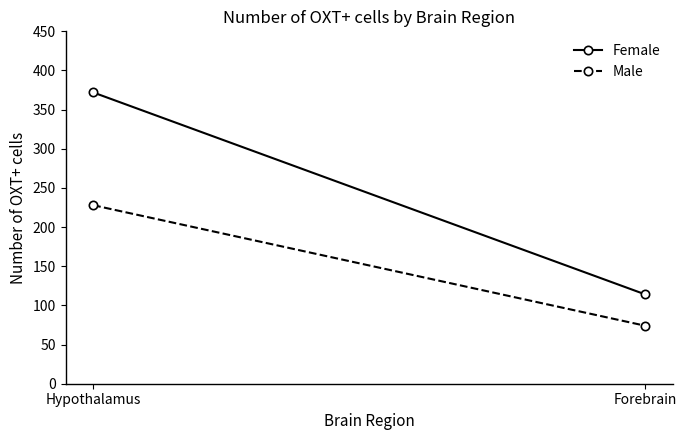

At which category does the chart reach its minimum across all series?

Forebrain